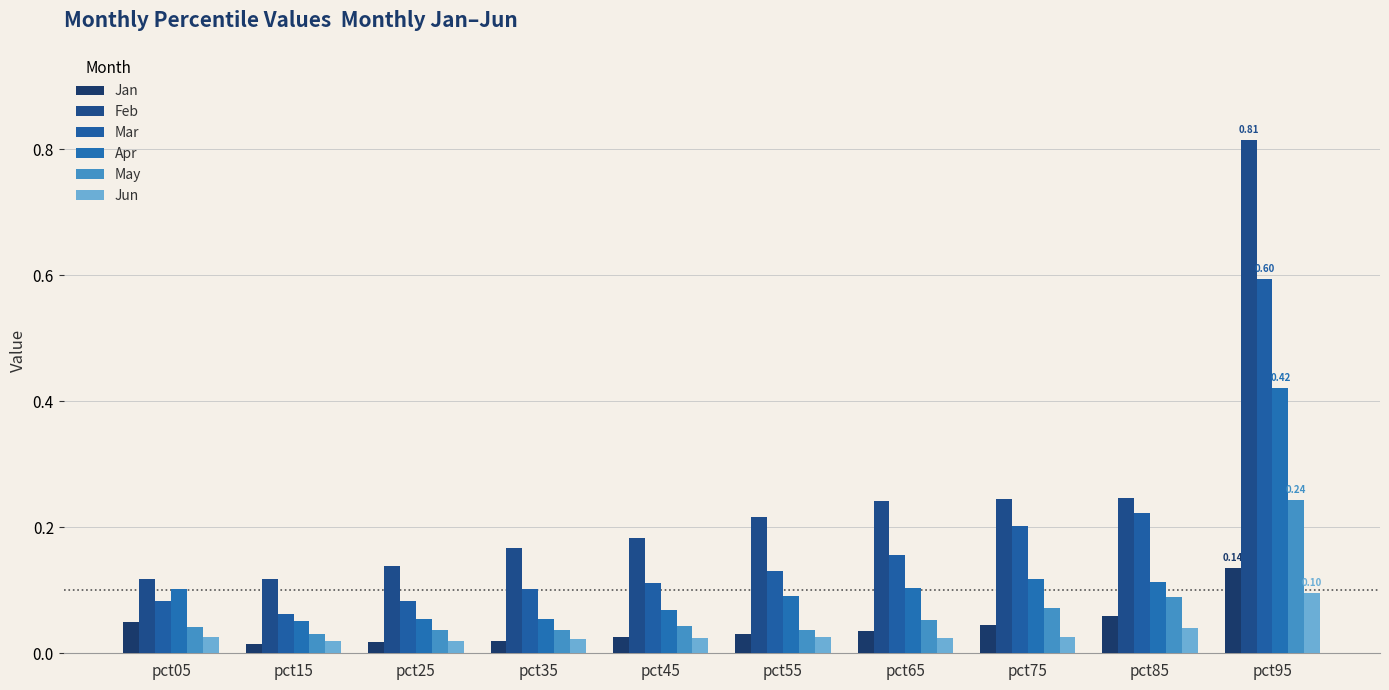

What is the greatest value displayed?

0.8